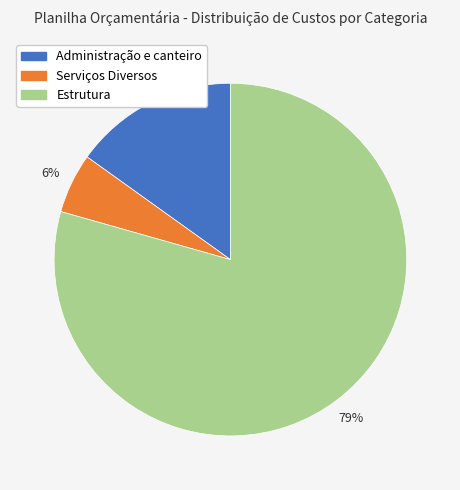

How many segments does this pie chart have?

3